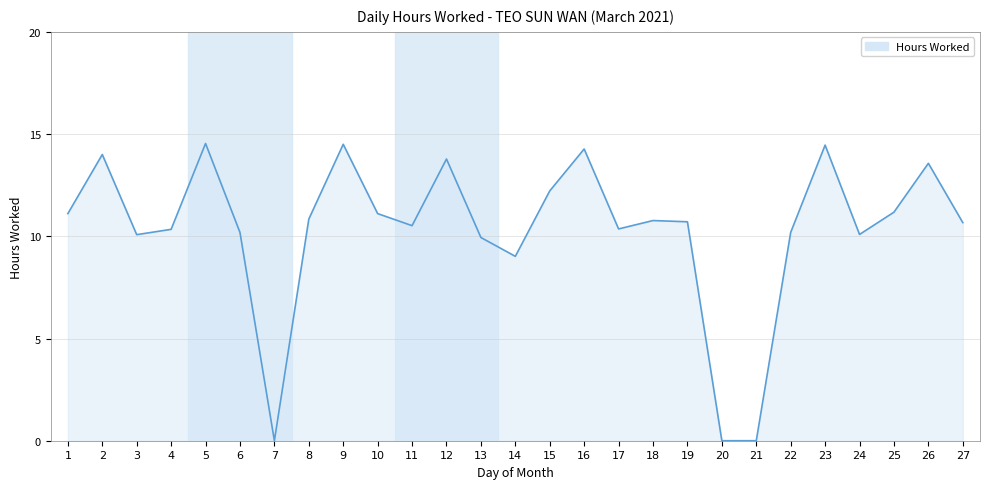

What is the change in value from 3 to 19?

+0.6